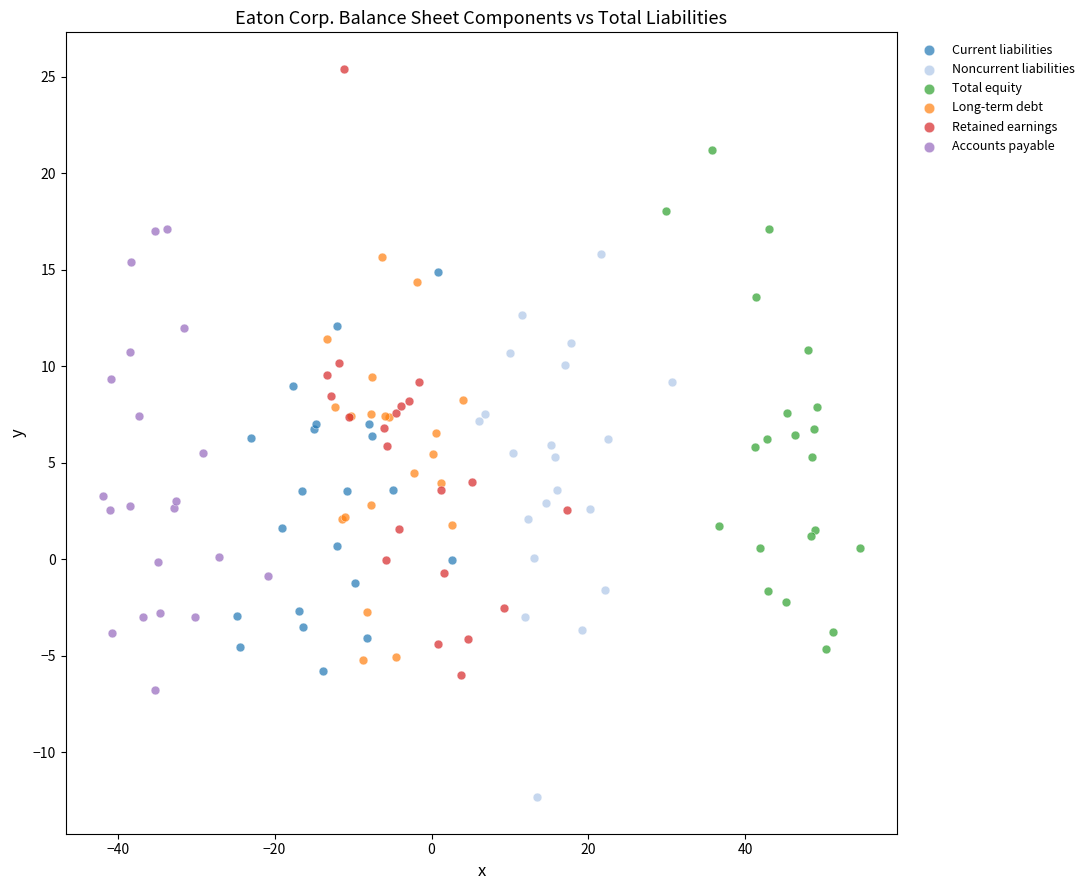

Which series has the widest spread of Y values?

Retained earnings